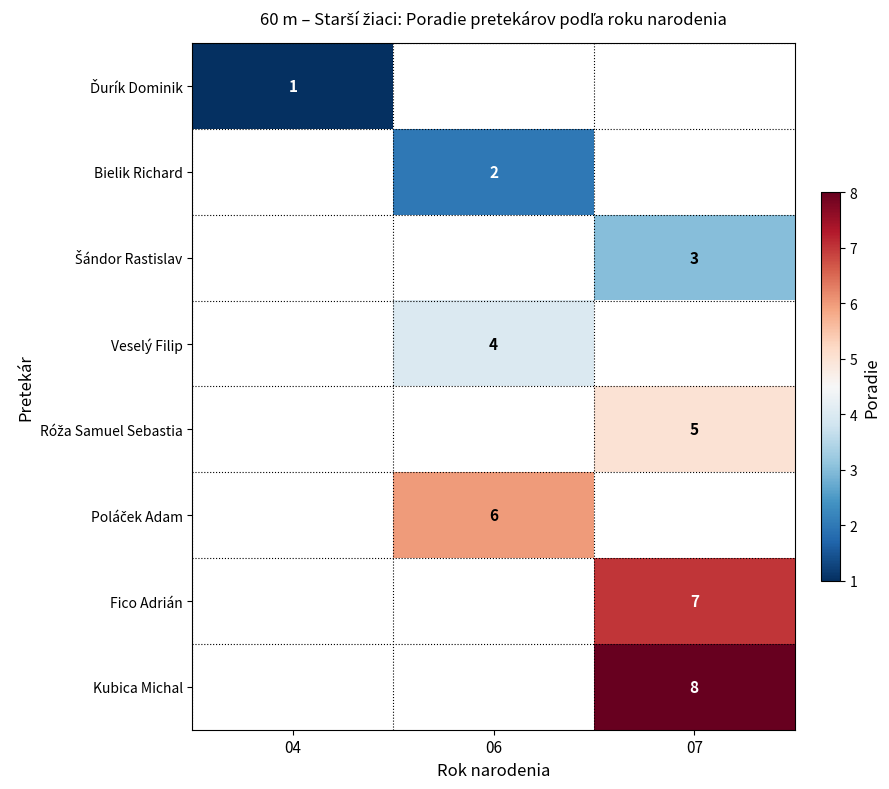

True or false: Fico Adrián has a value of 7 at 07.

True